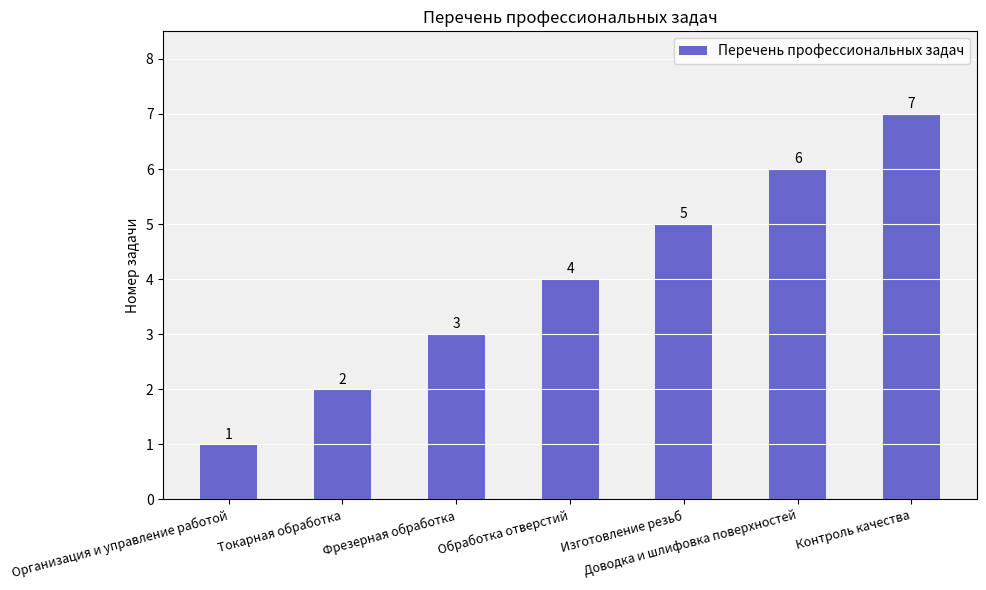

Reading left to right, transcribe all the data shown in this chart.

Организация и управление работой=1	Токарная обработка=2	Фрезерная обработка=3	Обработка отверстий=4	Изготовление резьб=5	Доводка и шлифовка поверхностей=6	Контроль качества=7